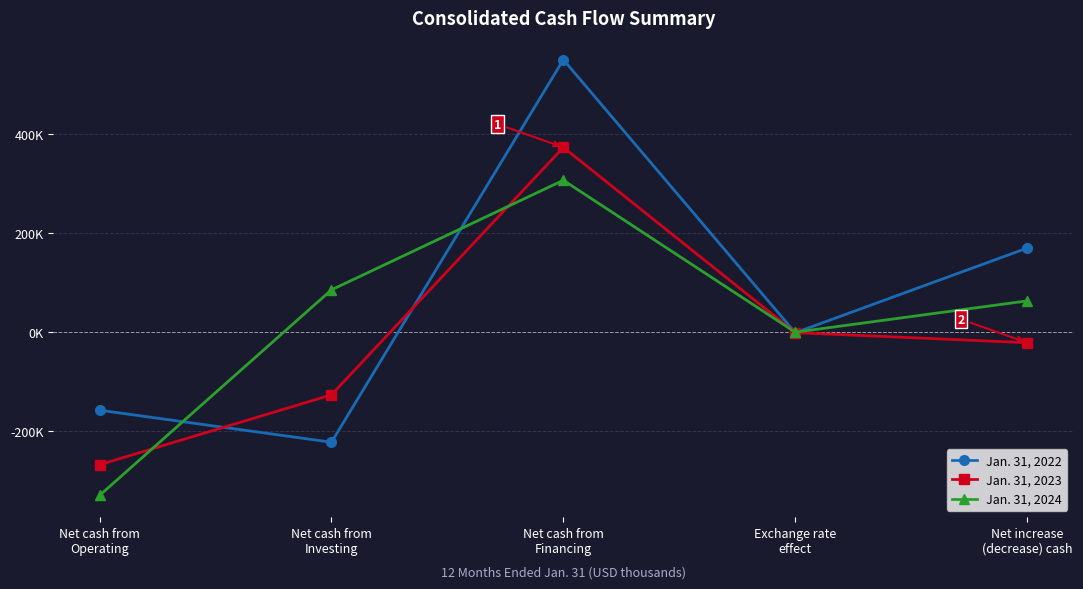

What is the spread (max minus min) of values at Exchange rate
effect?

1114